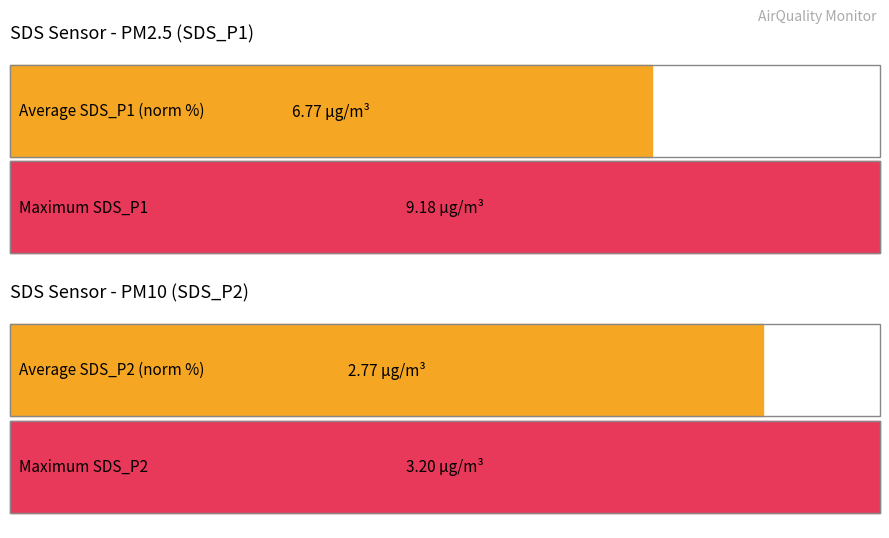

The SDS_P1 series shows 10.2 at 00:12. True or false?

False